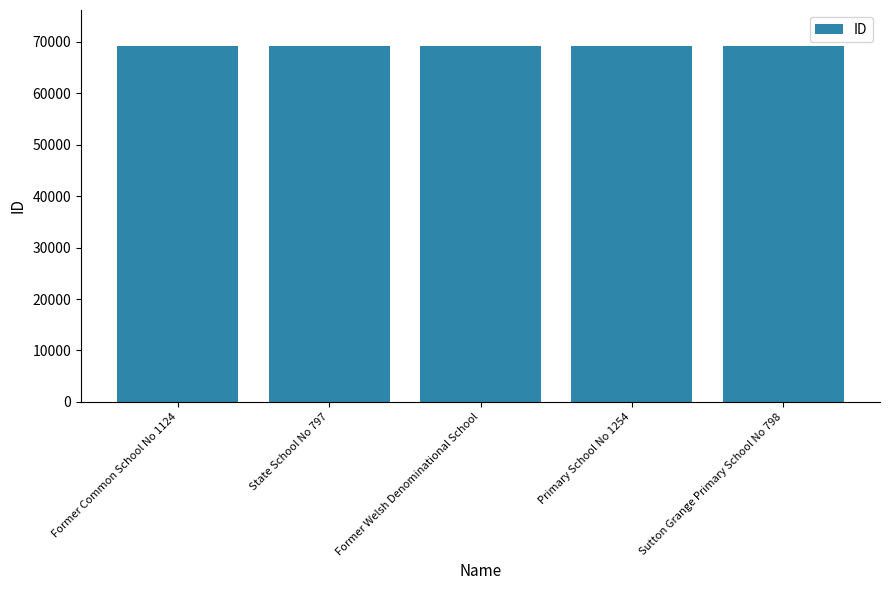

How many values are below 69160?

2